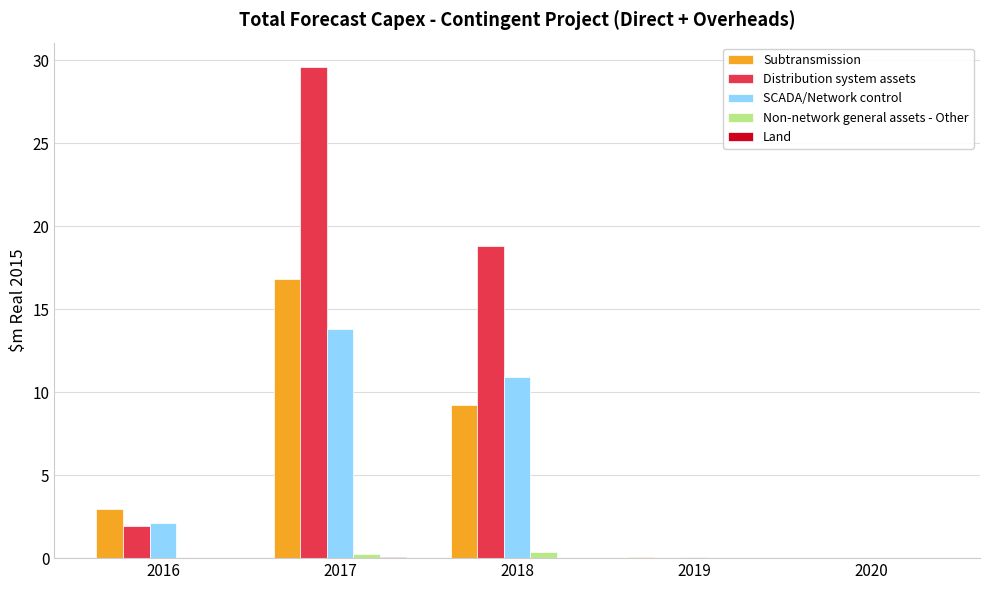

How many data points does each series have?

5